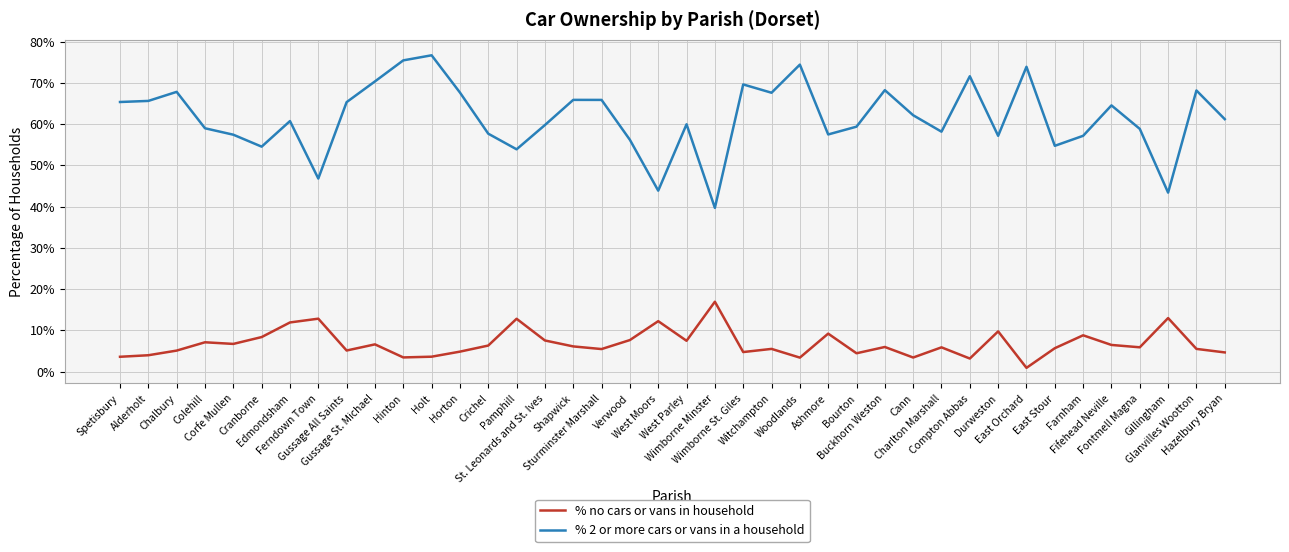

List the series in order of their overall mean, highest first.

% 2 or more cars or vans in a household, % no cars or vans in household